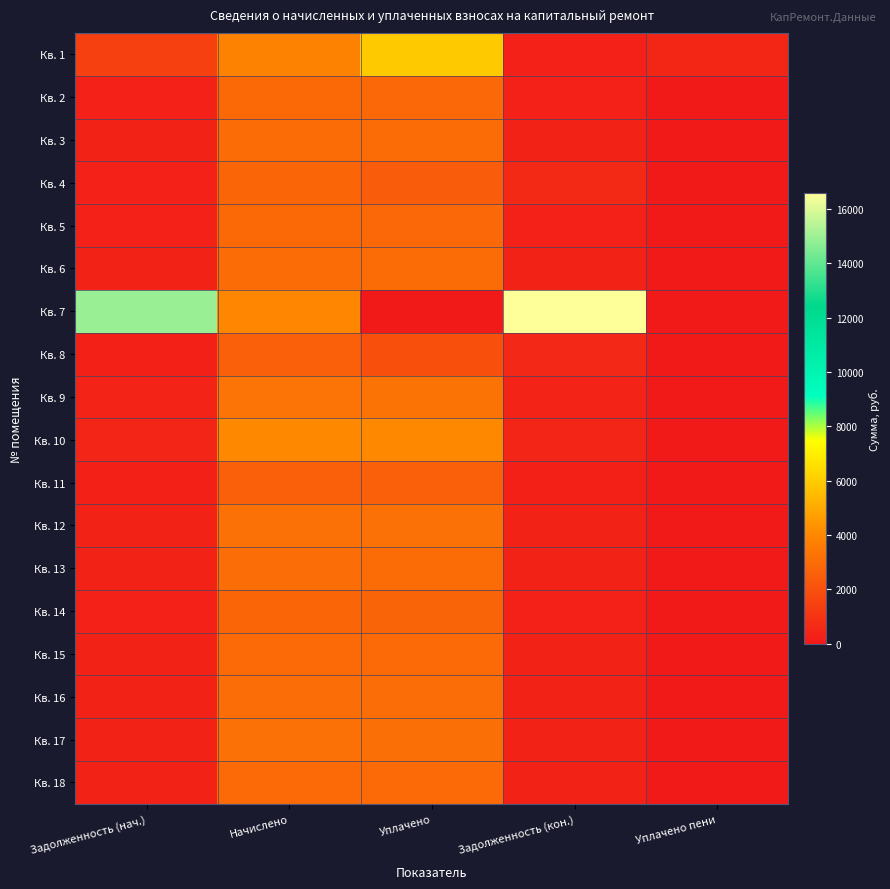

At Задолженность (кон.), list the series in order from smallest to largest.

Кв. 11, Кв. 14, Кв. 1, Кв. 2, Кв. 5, Кв. 15, Кв. 18, Кв. 3, Кв. 6, Кв. 13, Кв. 16, Кв. 17, Кв. 12, Кв. 9, Кв. 10, Кв. 8, Кв. 4, Кв. 7